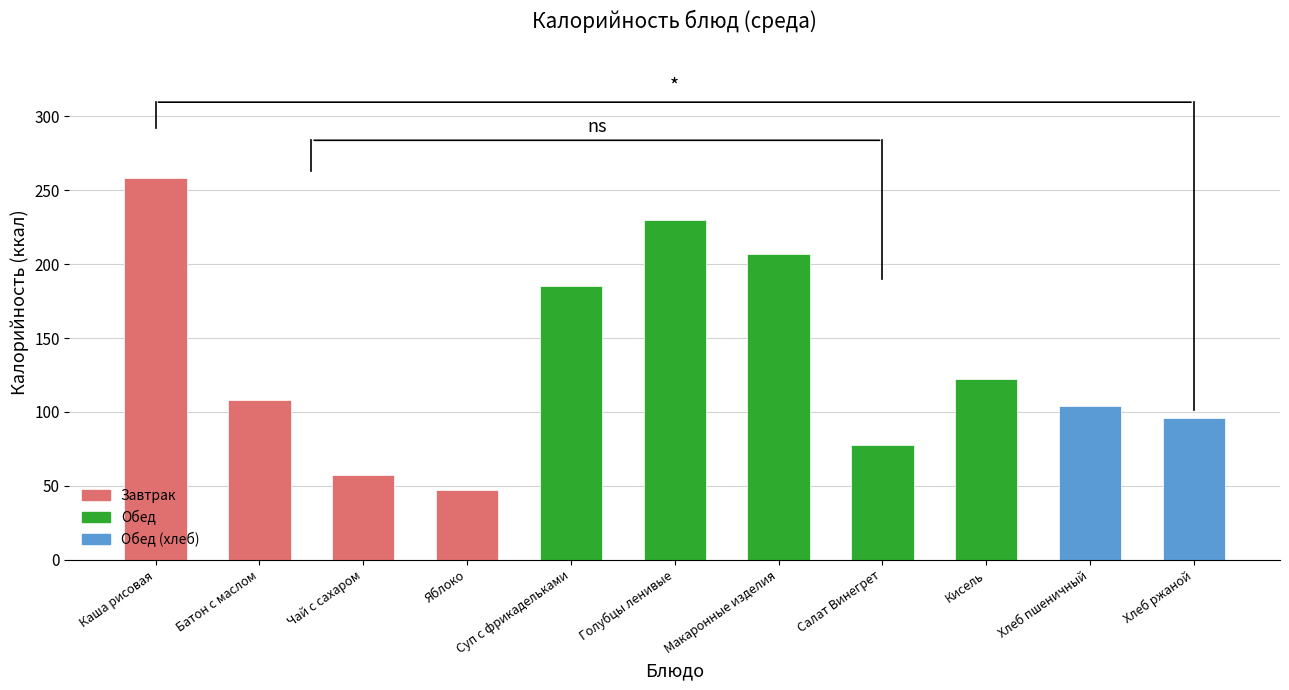

List the labels in order of value, smallest first.

Яблоко, Чай с сахаром, Салат Винегрет, Хлеб ржаной, Хлеб пшеничный, Батон с маслом, Кисель, Суп с фрикадельками, Макаронные изделия, Голубцы ленивые, Каша рисовая